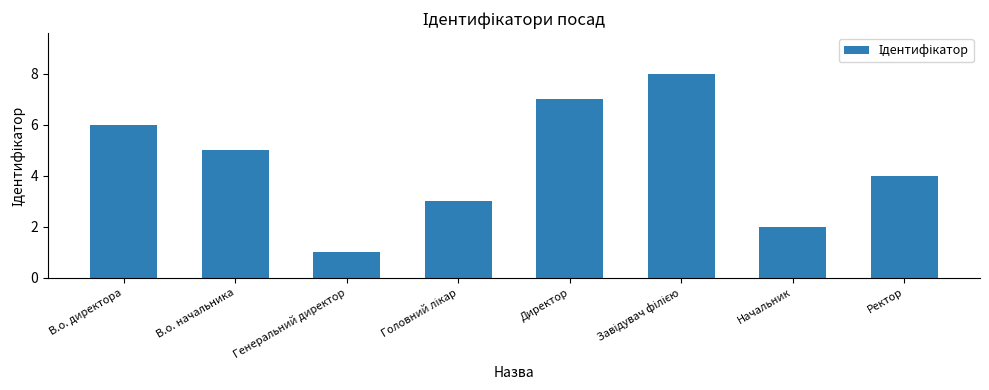

The chart shows a value of 1 at Генеральний директор. True or false?

True